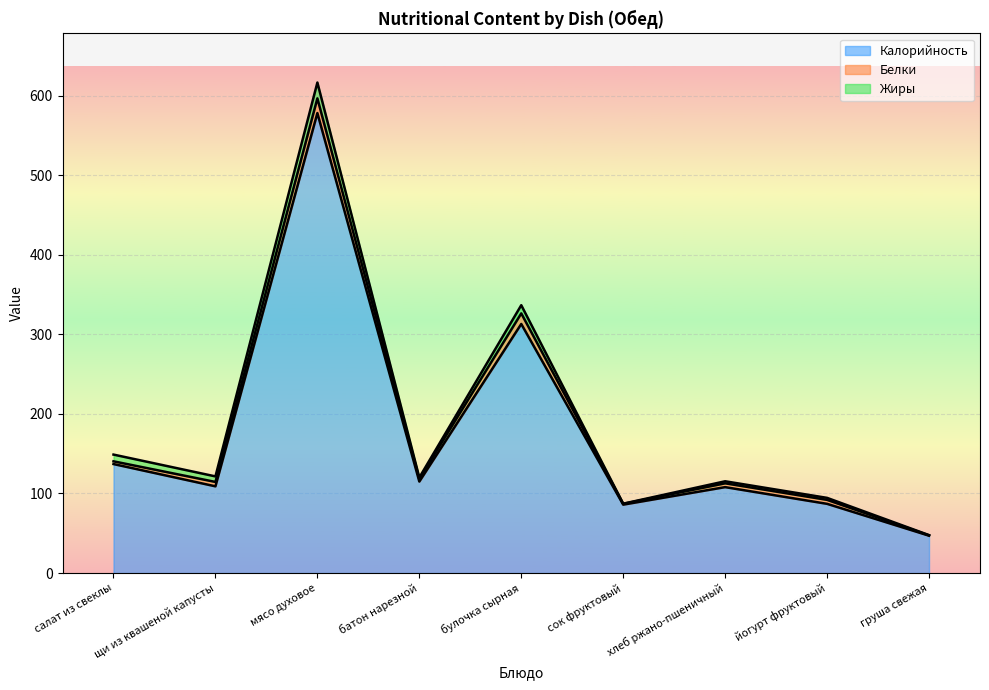

At which label does Калорийность first exceed 109?

салат из свеклы